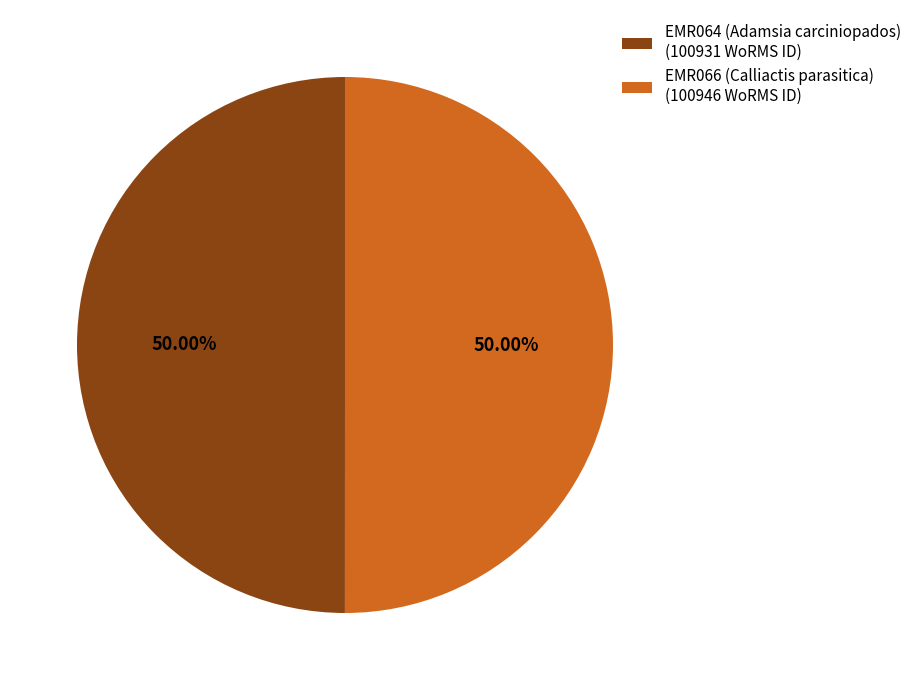

What percentage is the EMR066 (Calliactis parasitica) slice, to the nearest percent?

50%